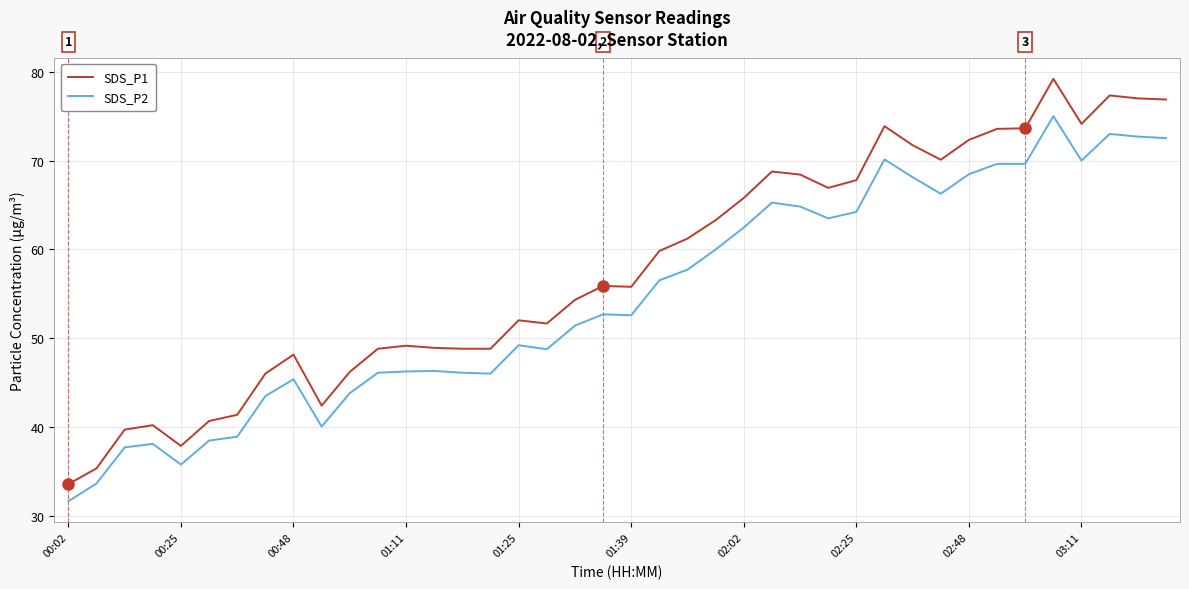

True or false: SDS_P1 and SDS_P2 cross at least once.

False